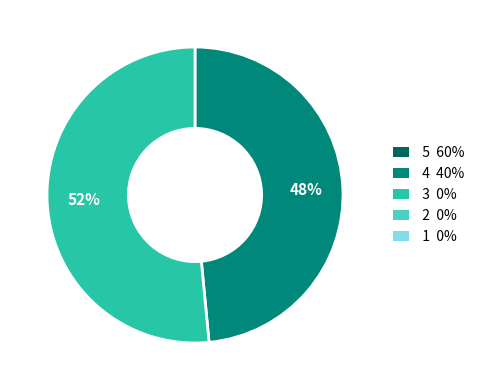

Is there a majority slice in this chart?

Yes